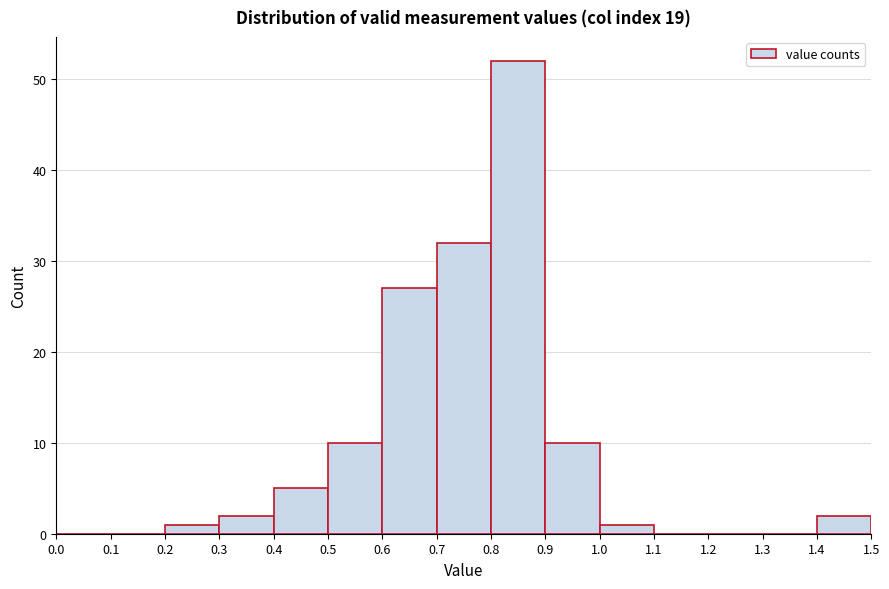

Over which range of the x-axis is the bar tallest?

0.8 to 0.9